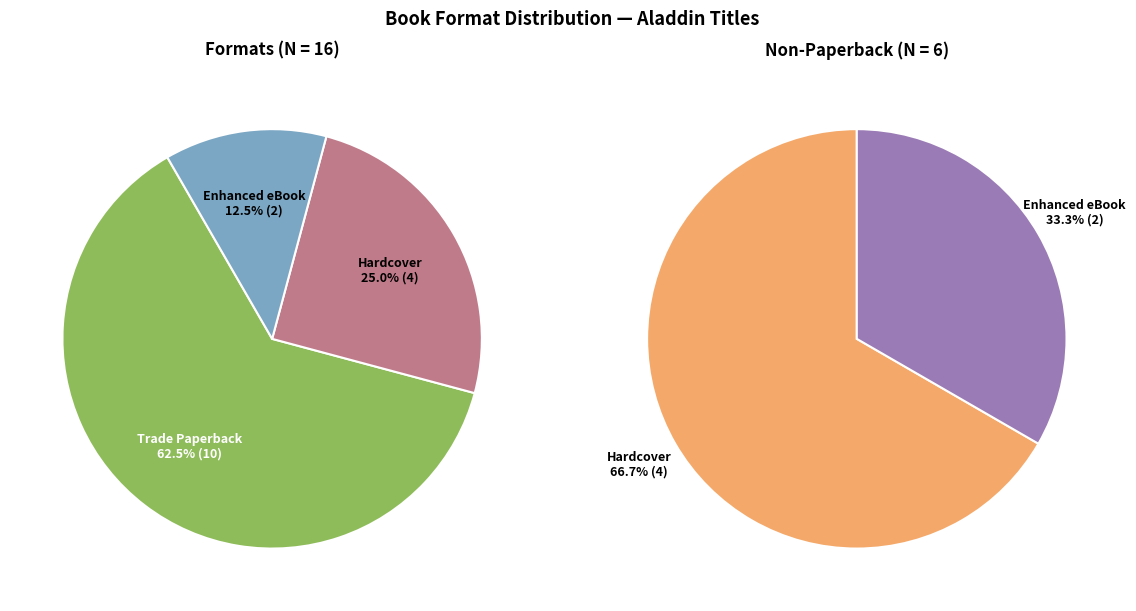

How many segments does this pie chart have?

3